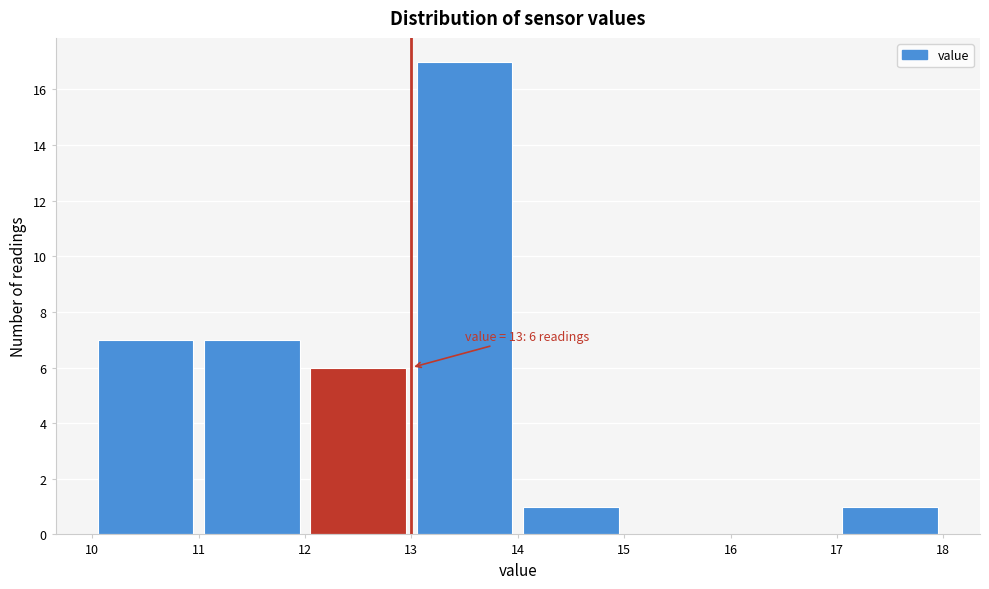

Over which range of the x-axis is the bar tallest?

13 to 14